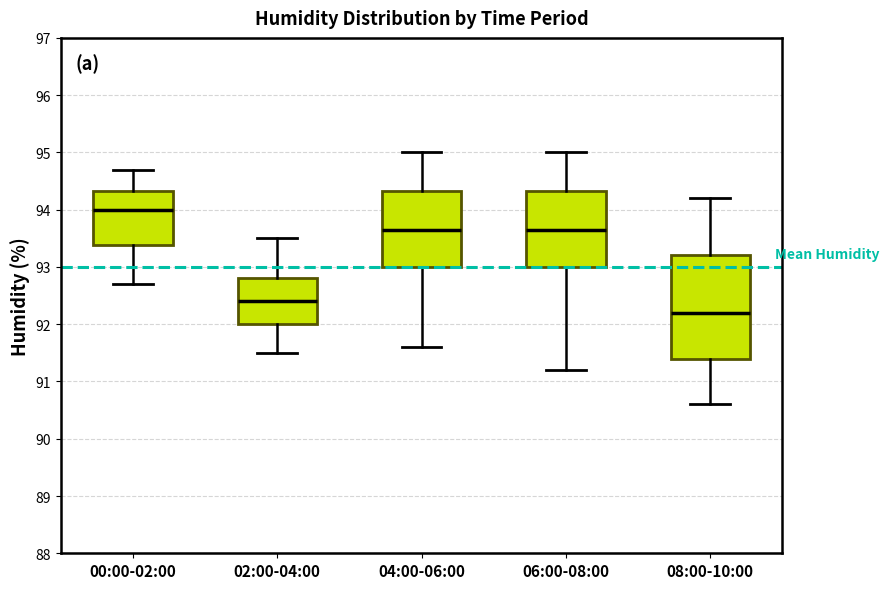

Which box has the highest median line?

00:00-02:00